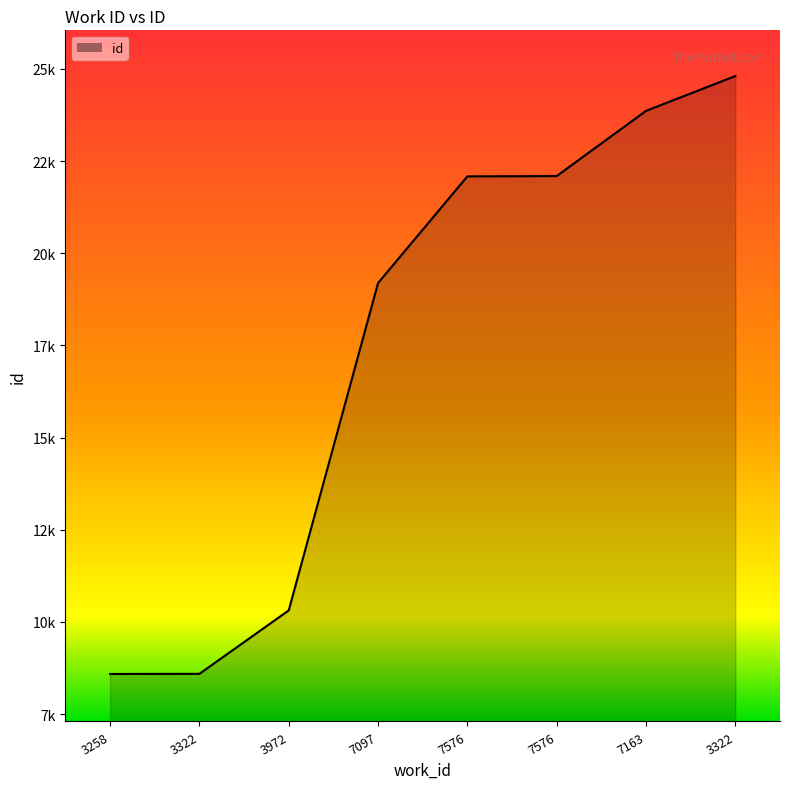

Does the chart have visible grid lines?

No